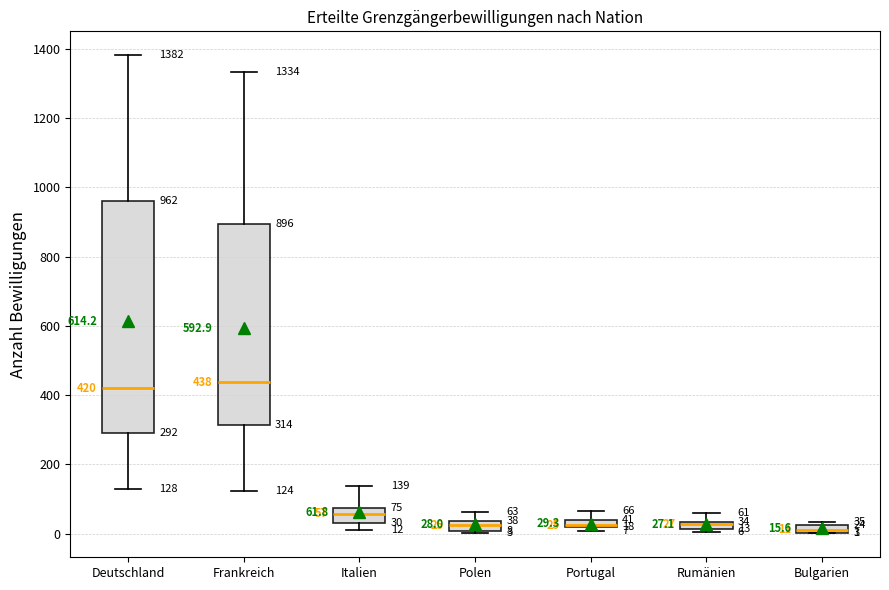

Which box is the tallest, from its lower edge to its upper edge?

Deutschland